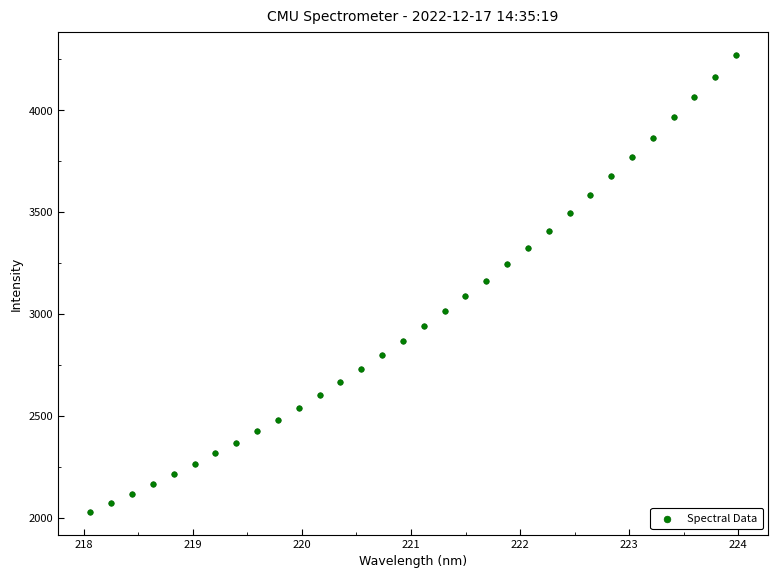

How many points are shown in the scatter plot?

32